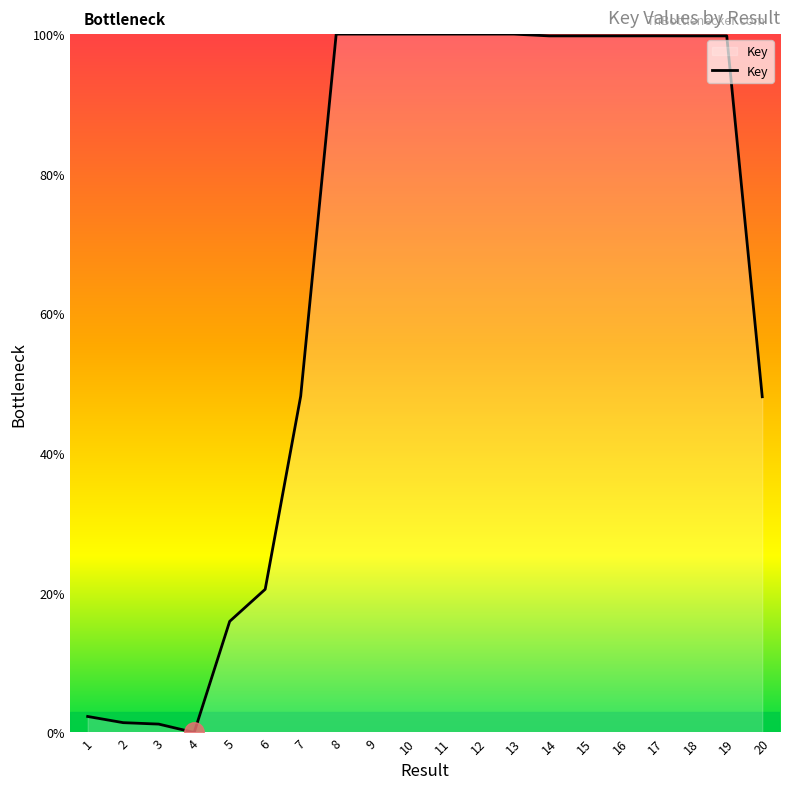

What is the maximum value shown in the chart?

100.0